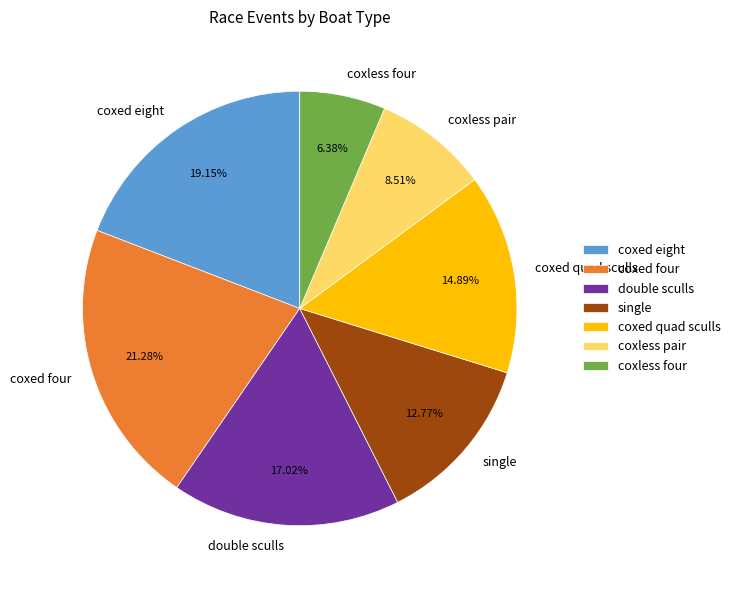

Count the number of slices in the pie.

7